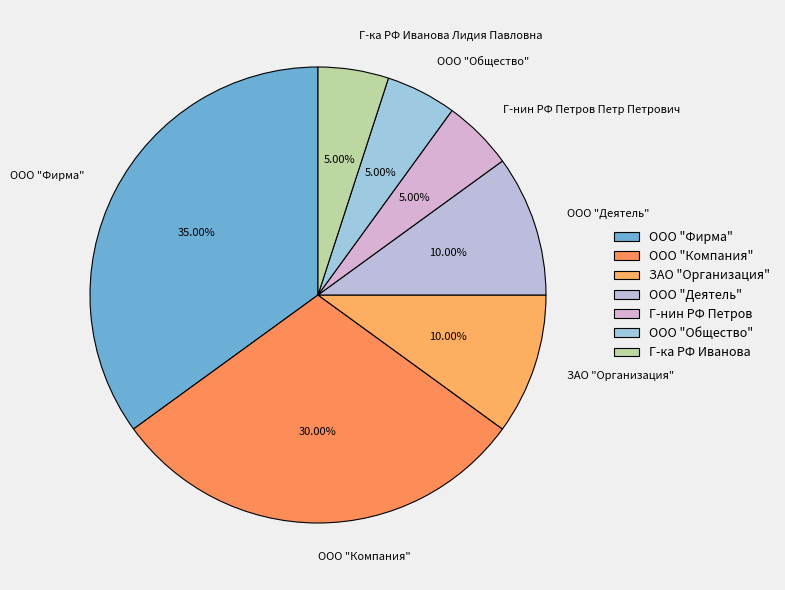

Does ЗАО "Организация" account for over 50% of the chart?

No